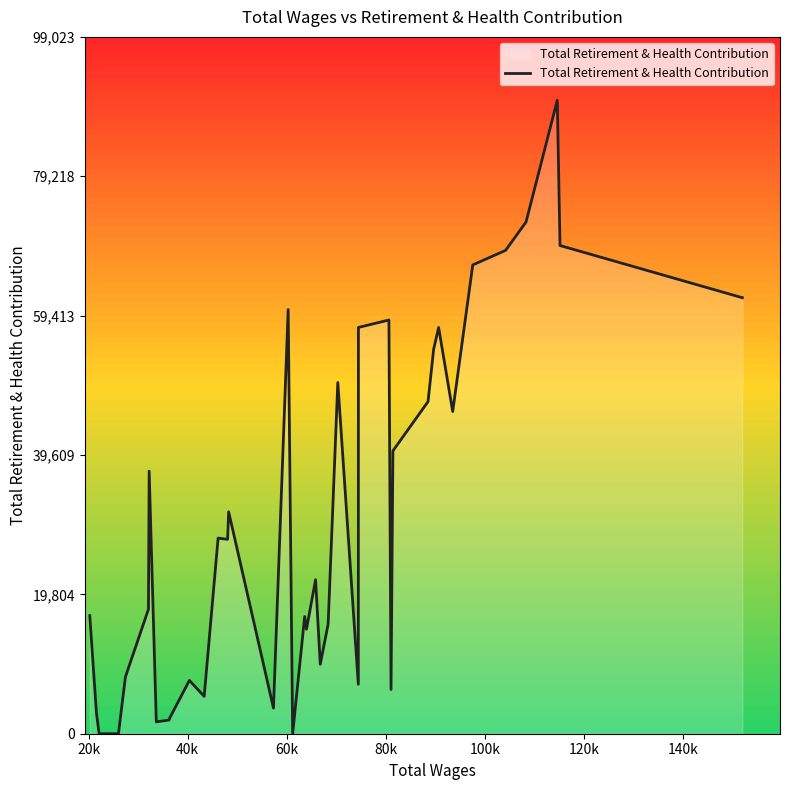

What is the greatest value displayed?

90021